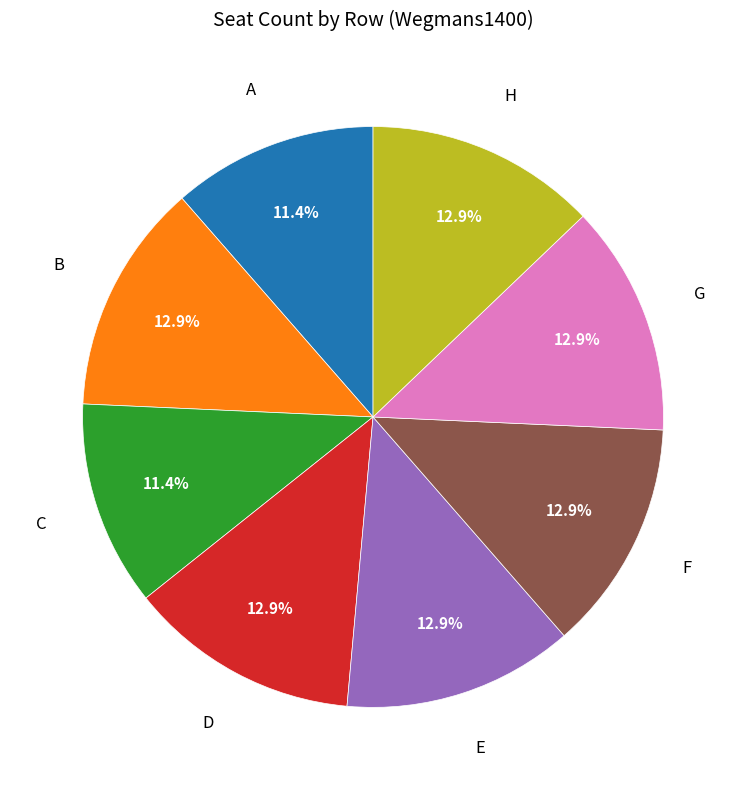

Is there any slice that represents more than half of the pie?

No